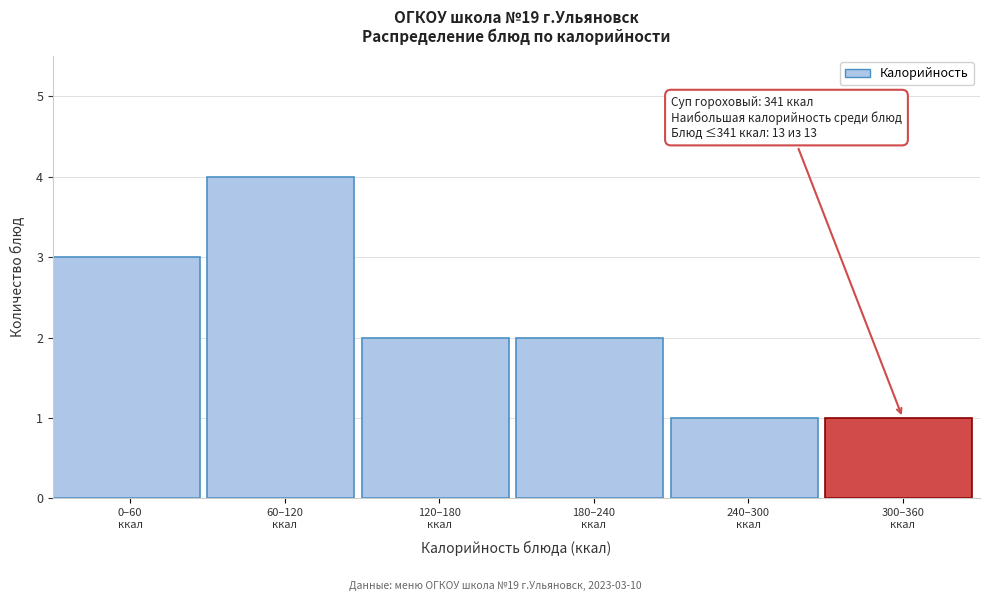

Reading right to left, extract all data points from this chart.

1	1	2	2	4	3